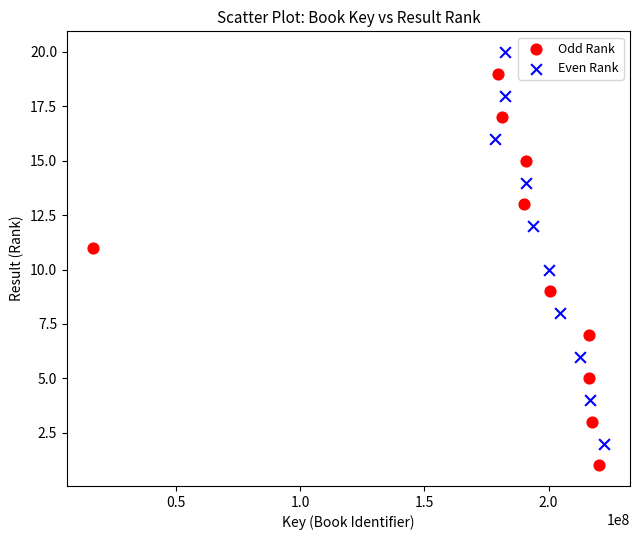

Which series contains the lowest Y value?

Odd Rank